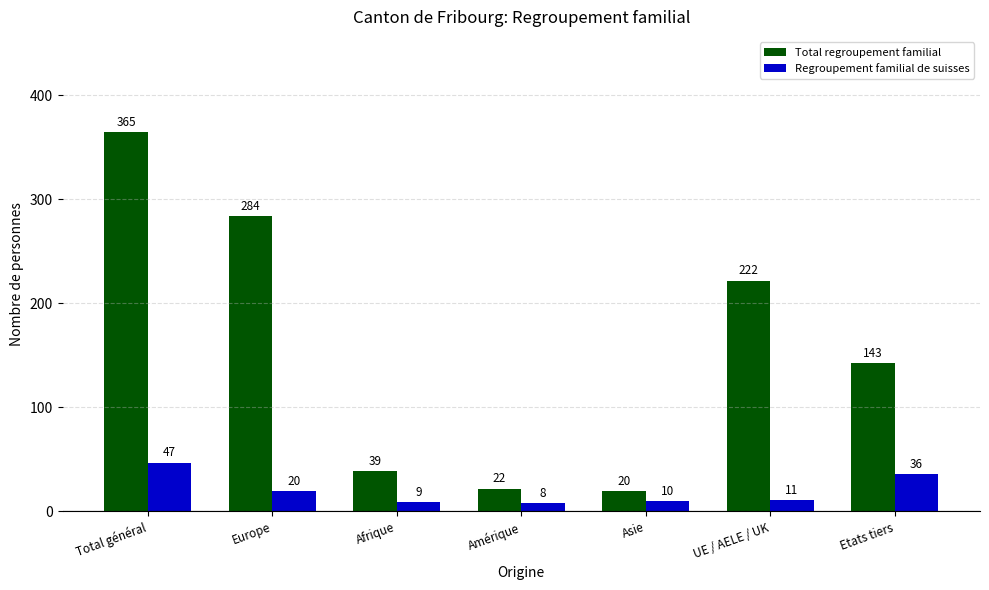

List the series in order of their overall mean, highest first.

Total regroupement familial, Regroupement familial de suisses